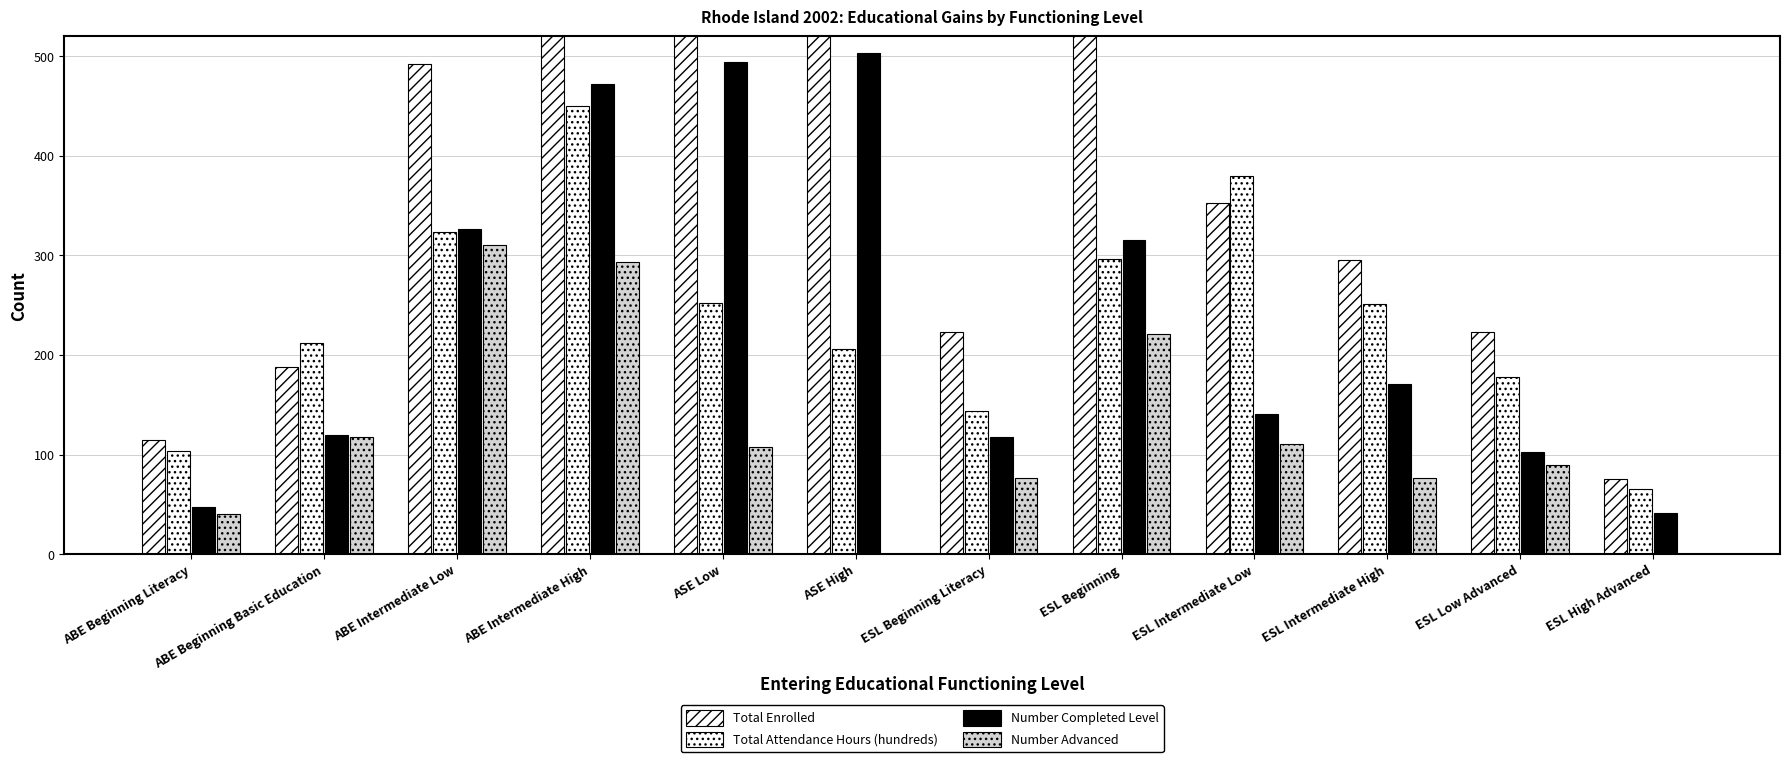

Are the bars grouped side by side (vs. stacked)?

Yes